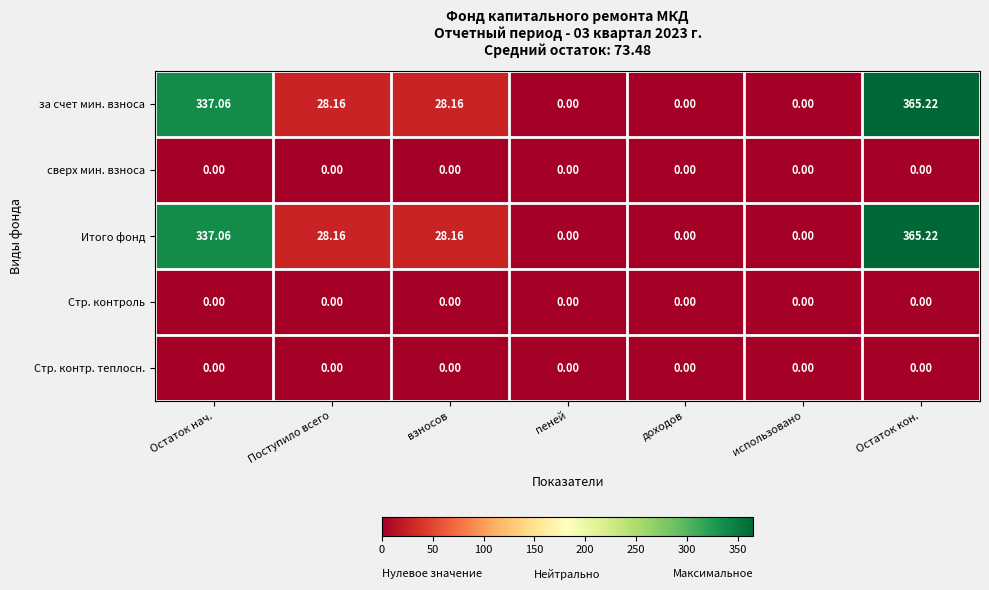

At which category is the sum across all series the highest?

Остаток кон.